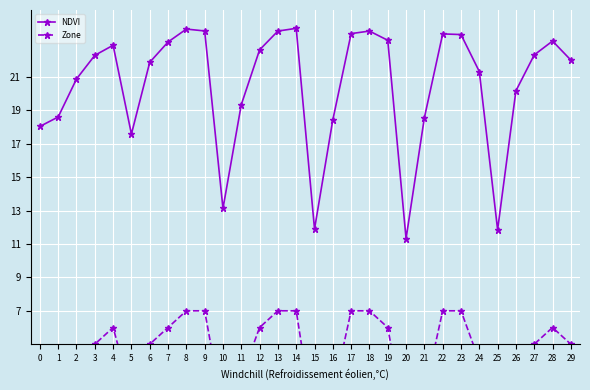

In Zone, how many points are lower than both neighbors (excluding endpoints)?

5